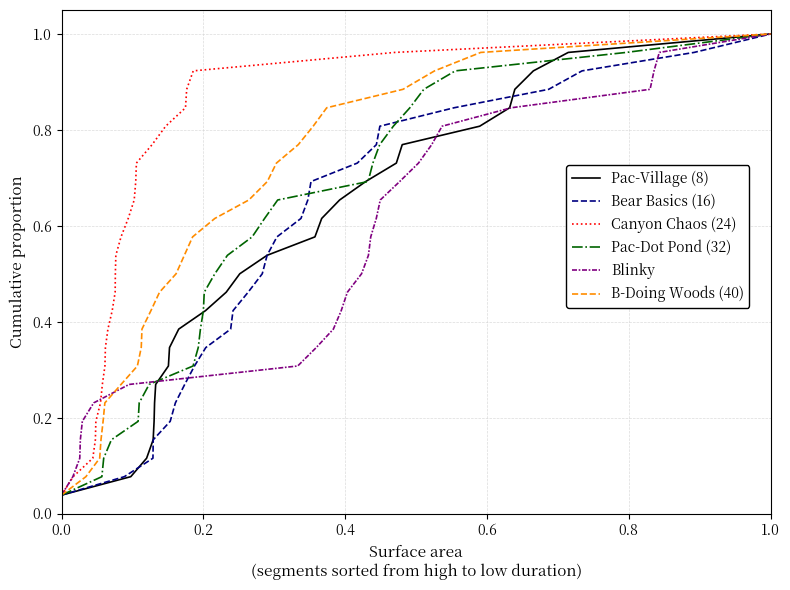

True or false: Bear Basics (16) has more than 0 interior local peaks.

False